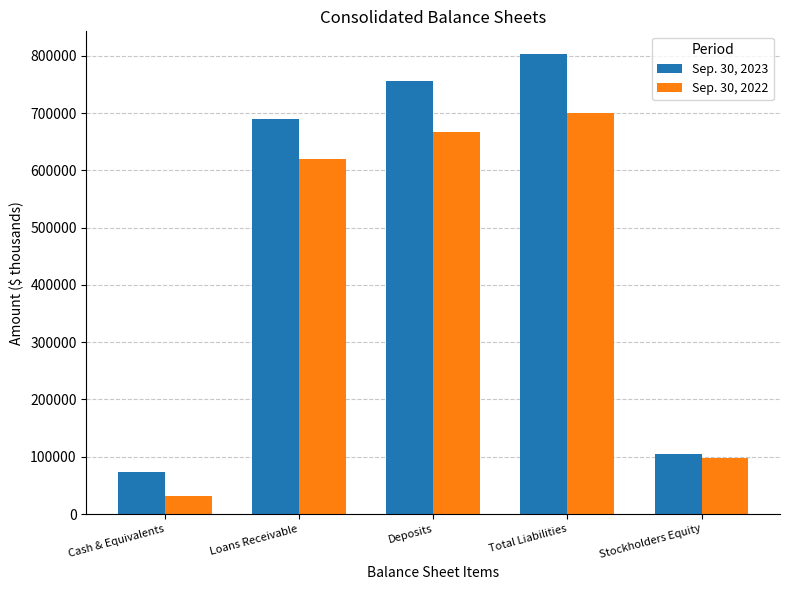

What is the label of the 3rd bar from the left?

Deposits